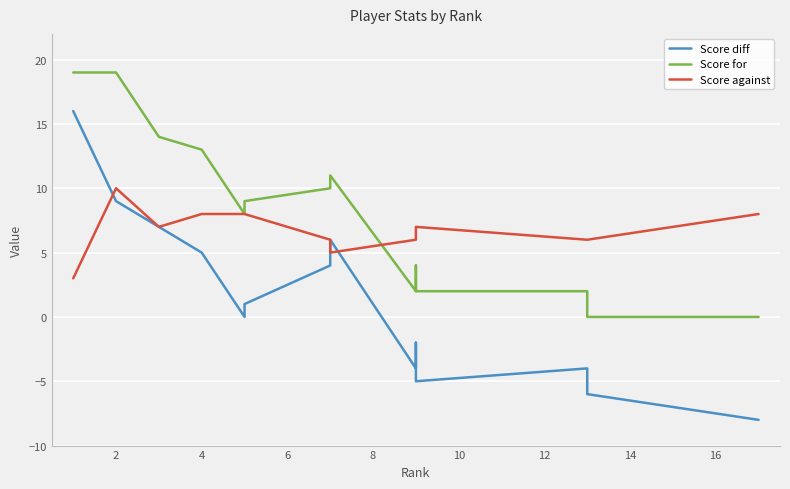

The Score for series shows 23 at 4. True or false?

False